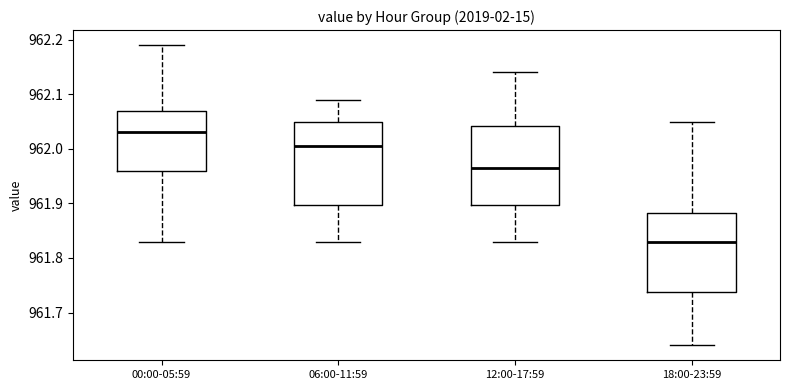

Where is the upper edge of the box for 12:00-17:59 on the y-axis? The values are not printed on the chart, so give them approximately, as read against the axis.

962.04